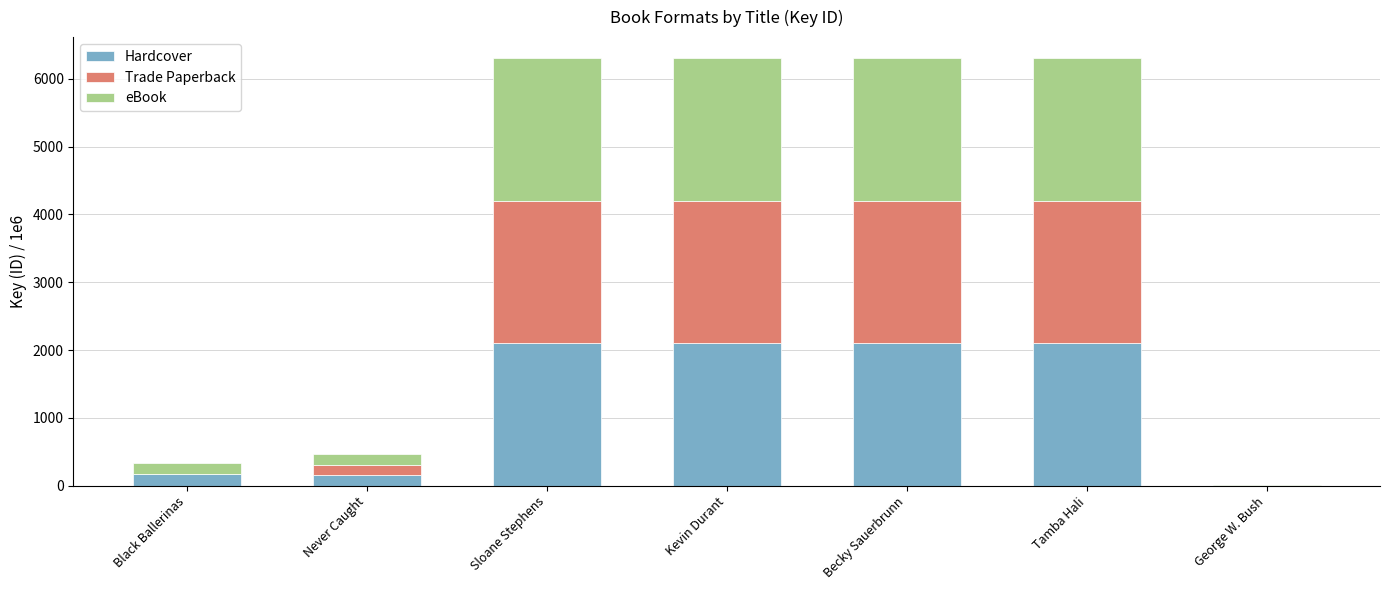

The value of Hardcover at Sloane Stephens is 2100.1. True or false?

True